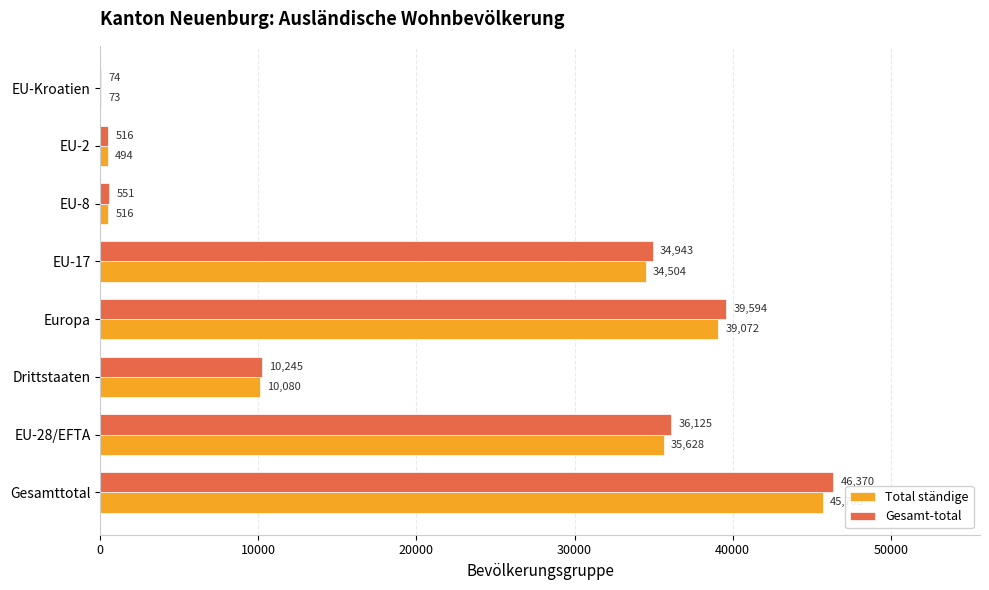

Is the value of Gesamt-total at EU-2 greater than the value of Total ständige at EU-17?

No